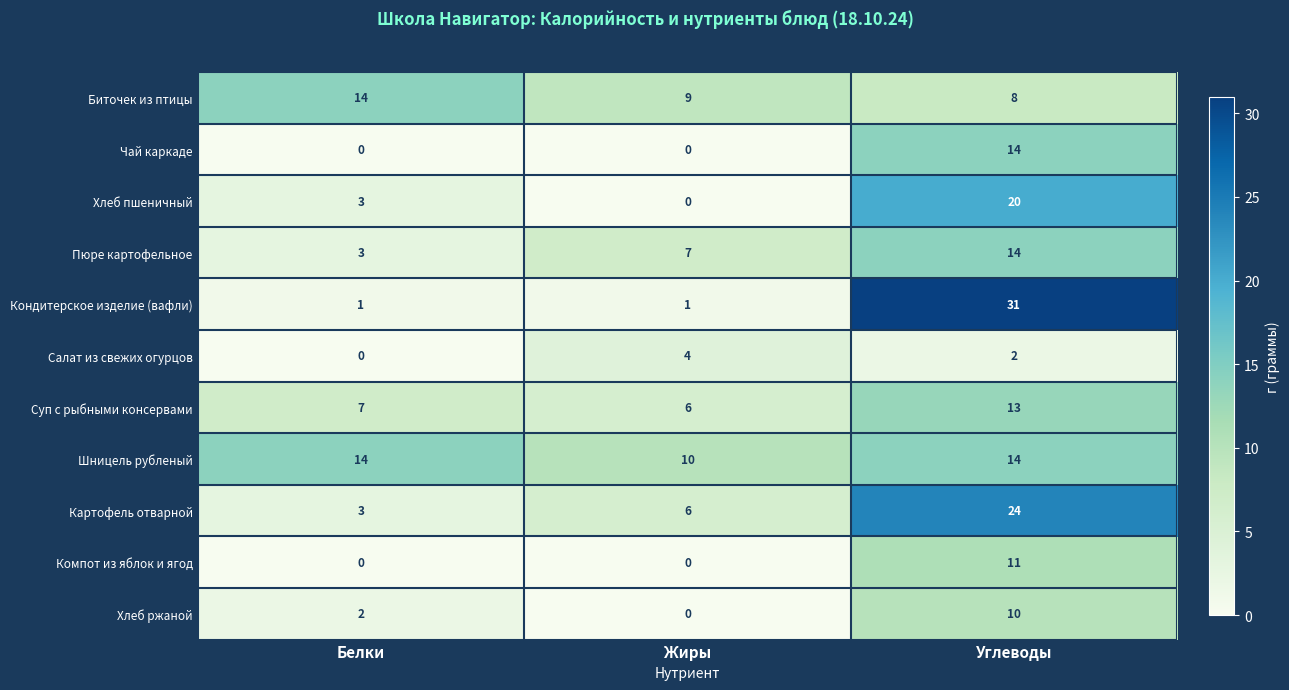

How many categories are shown in the chart?

3